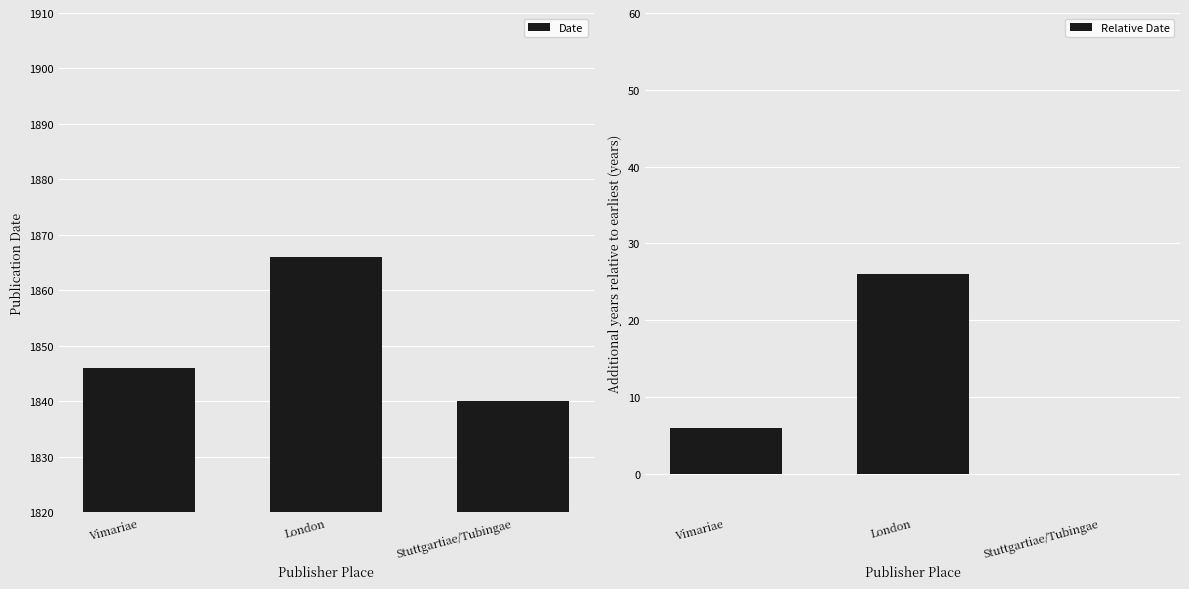

The Date series shows 2624 at Vimariae. True or false?

False